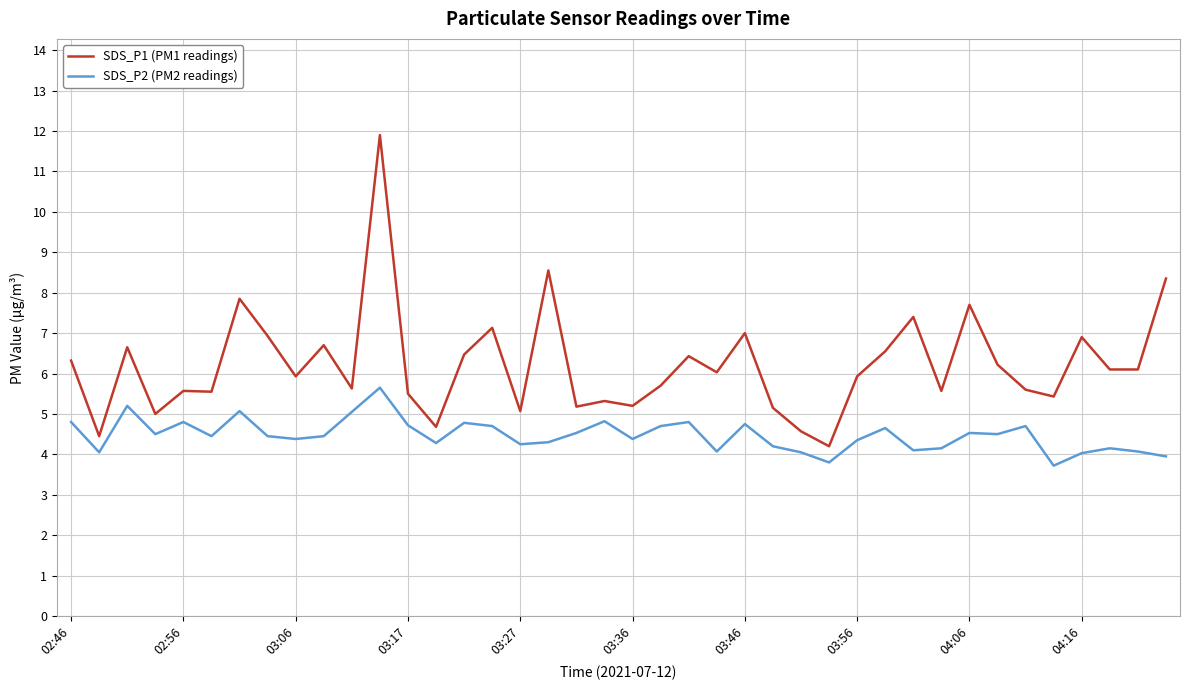

True or false: SDS_P2 (PM2 readings) and SDS_P1 (PM1 readings) cross at least once.

False